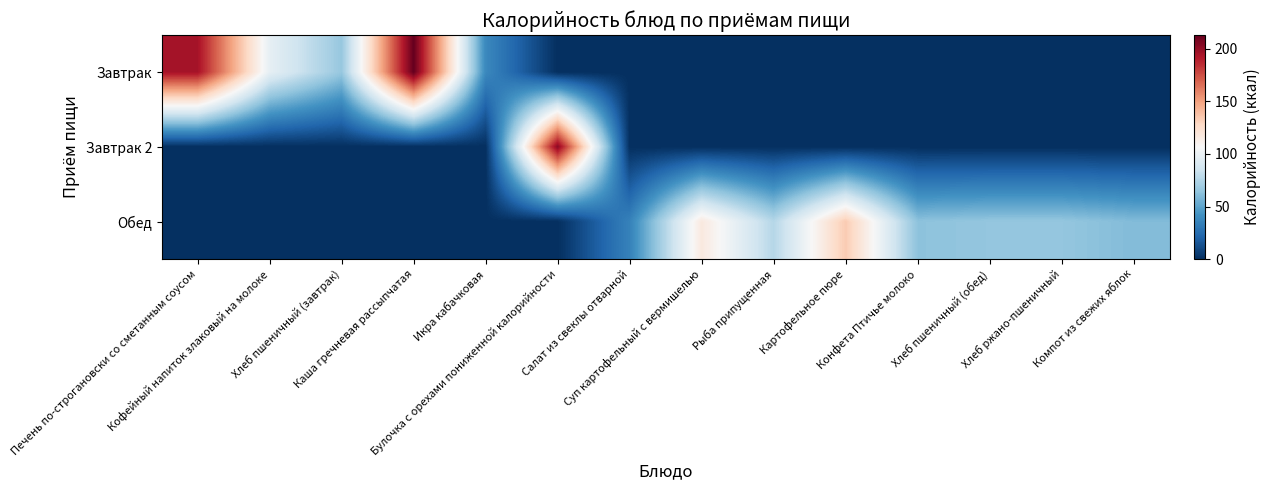

What is the difference between the highest and lowest values at Хлеб пшеничный (завтрак)?

66